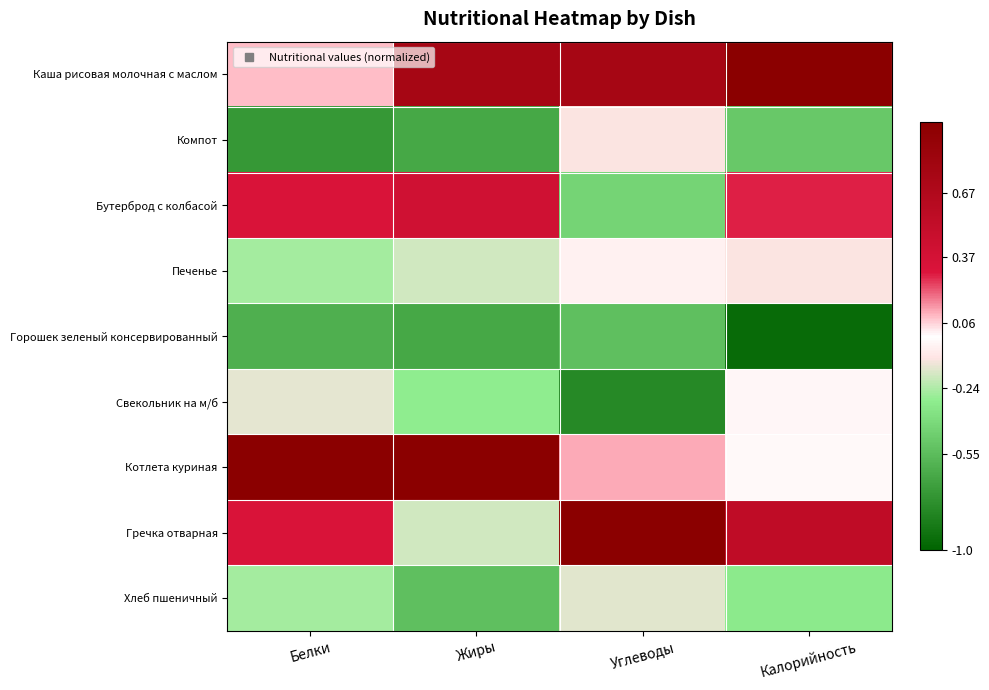

How many categories are shown in the chart?

4